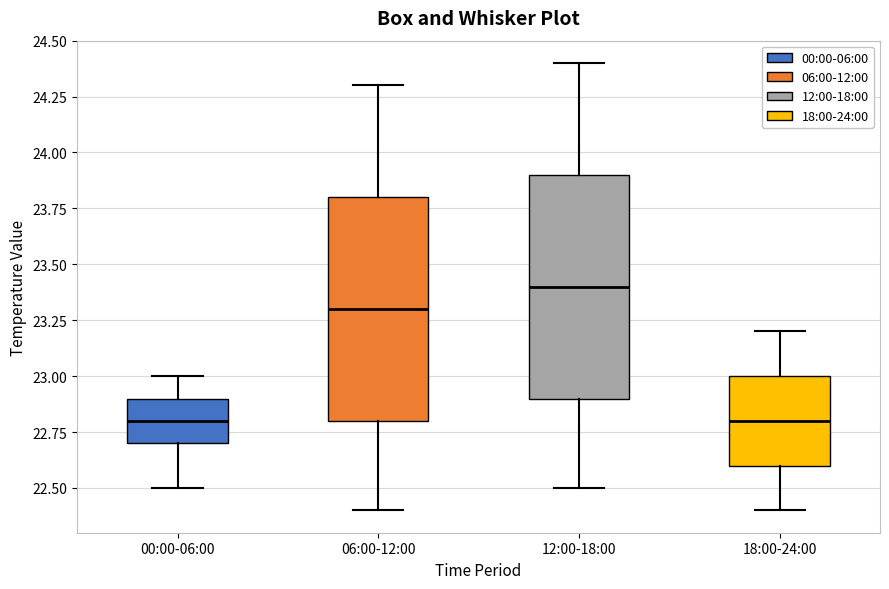

Reading left to right, transcribe this box plot: for each box, give where its median line is, the range the box spans, and where its two whiskers end, as read against the y-axis. The values are not printed on the chart, so give them approximately, as read against the axis.

00:00-06:00: median 22.8, box 22.7 to 22.9, whiskers 22.5 to 23.0
06:00-12:00: median 23.3, box 22.8 to 23.8, whiskers 22.4 to 24.3
12:00-18:00: median 23.4, box 22.9 to 23.9, whiskers 22.5 to 24.4
18:00-24:00: median 22.8, box 22.6 to 23.0, whiskers 22.4 to 23.2